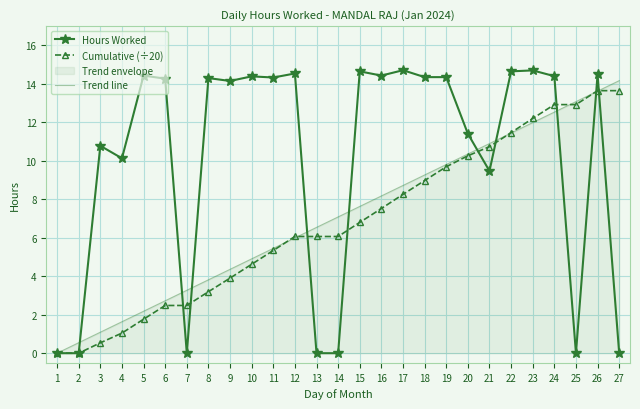

What is the difference between the maximum and minimum values in the Hours Worked series?

14.7